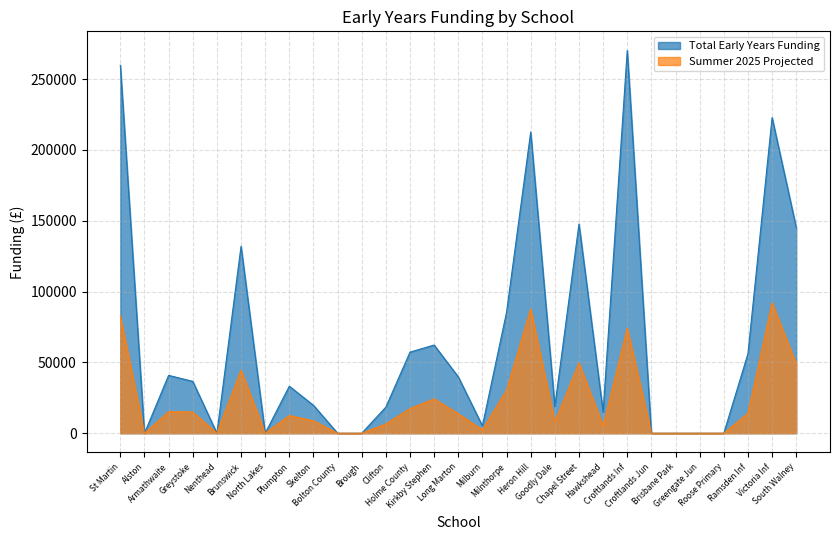

True or false: Summer 2025 Projected and Total Early Years Funding cross at least once.

False